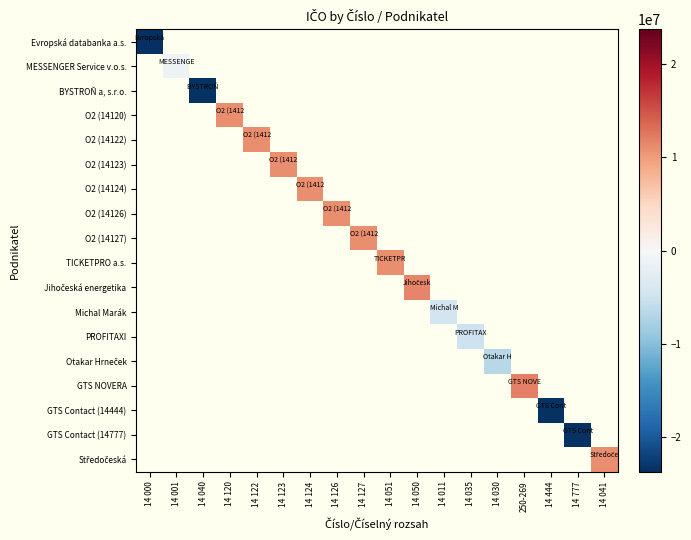

At how many categories does at least one series exceed -8143661?

14